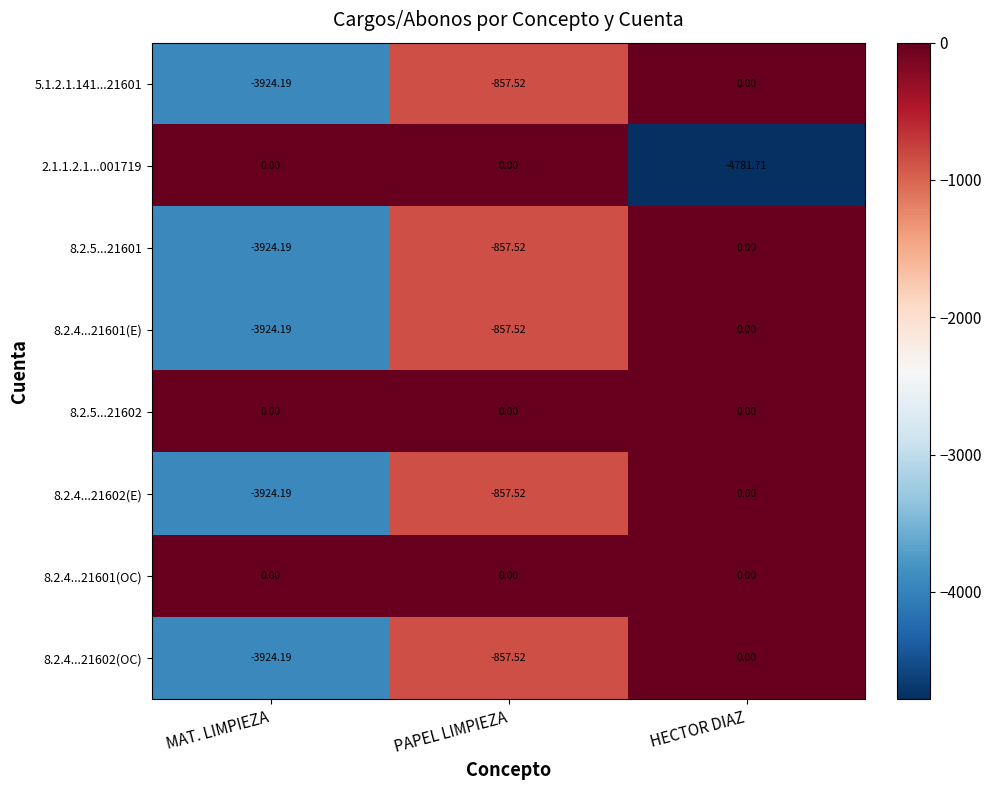

Where does the 5.1.2.1.141...21601 series first go above -857?

HECTOR DIAZ